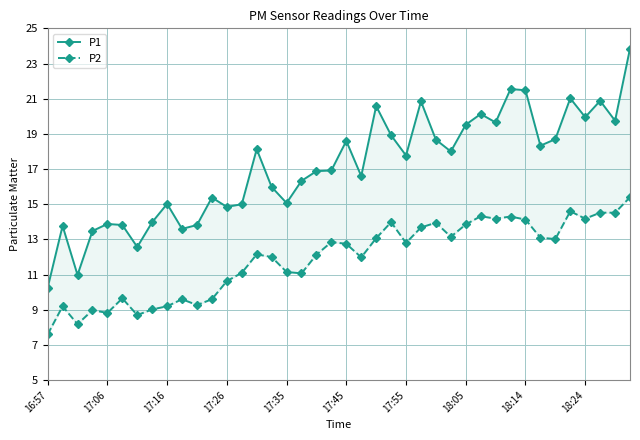

At which label does P2 reach its minimum?

16:57